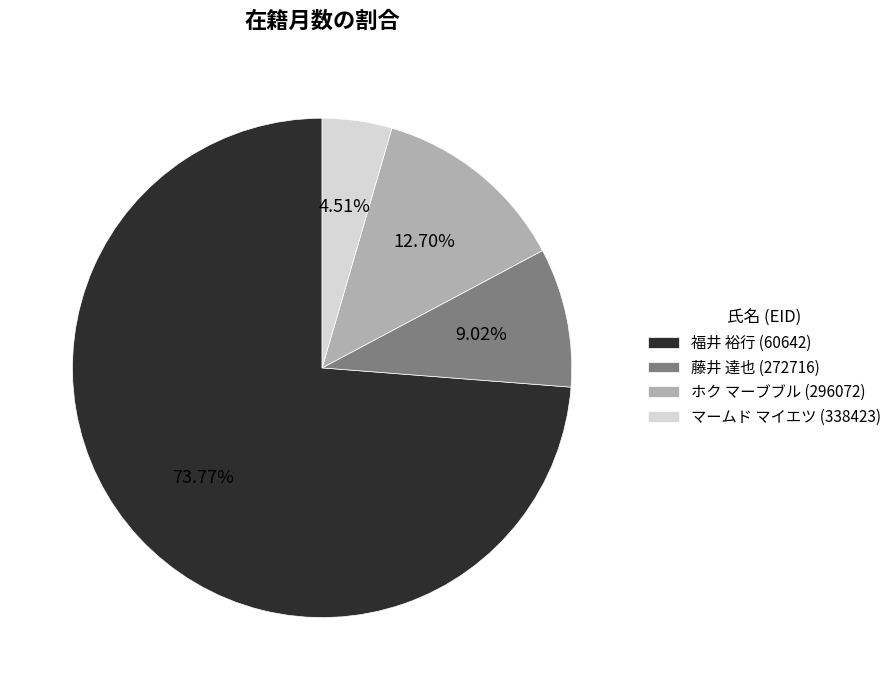

The ホク マーブブル (296072) slice represents 13% of the pie. True or false?

True